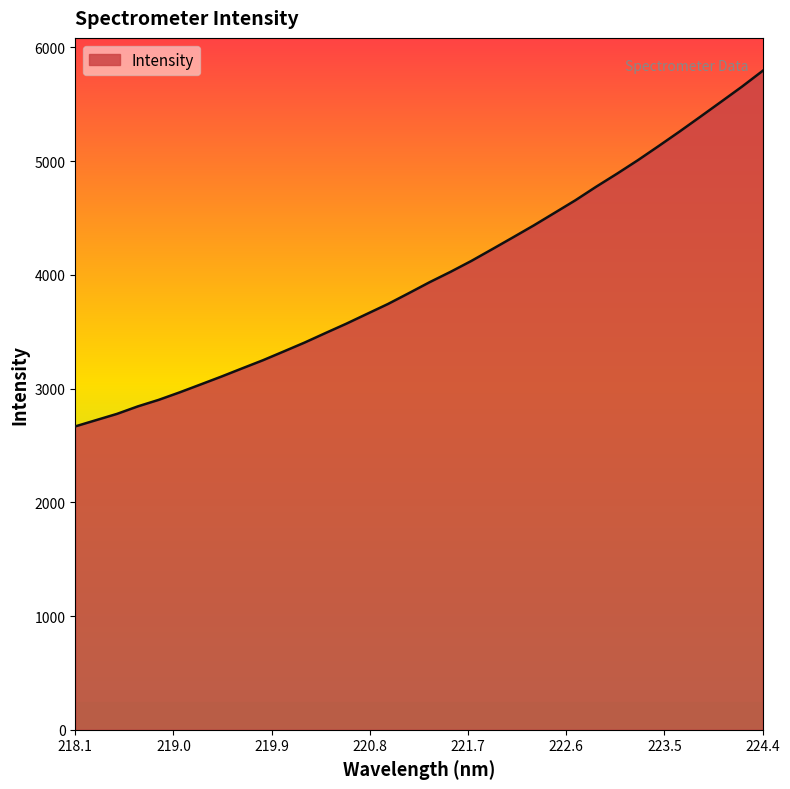

What is the greatest value displayed?

5794.0